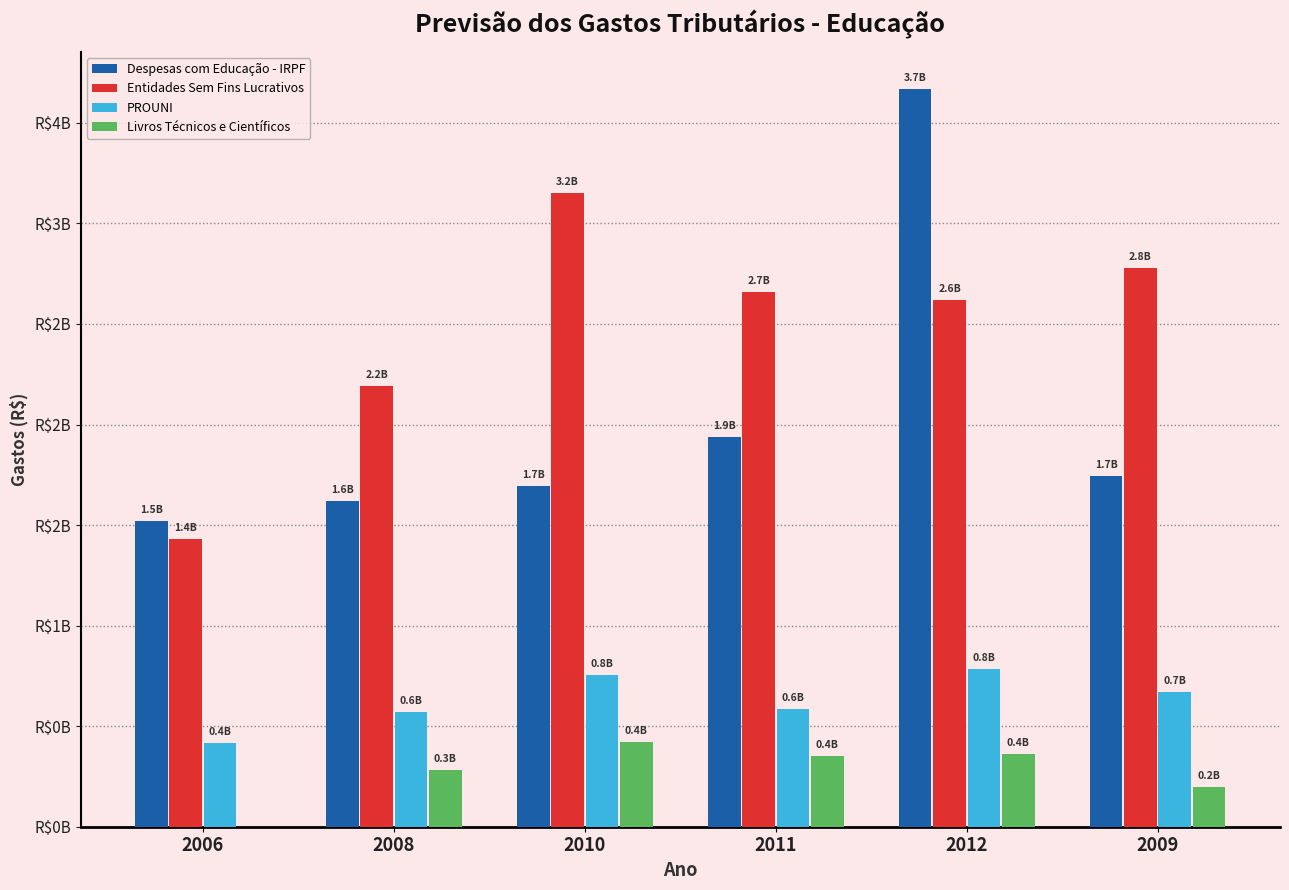

Does the chart contain stacked bars?

No